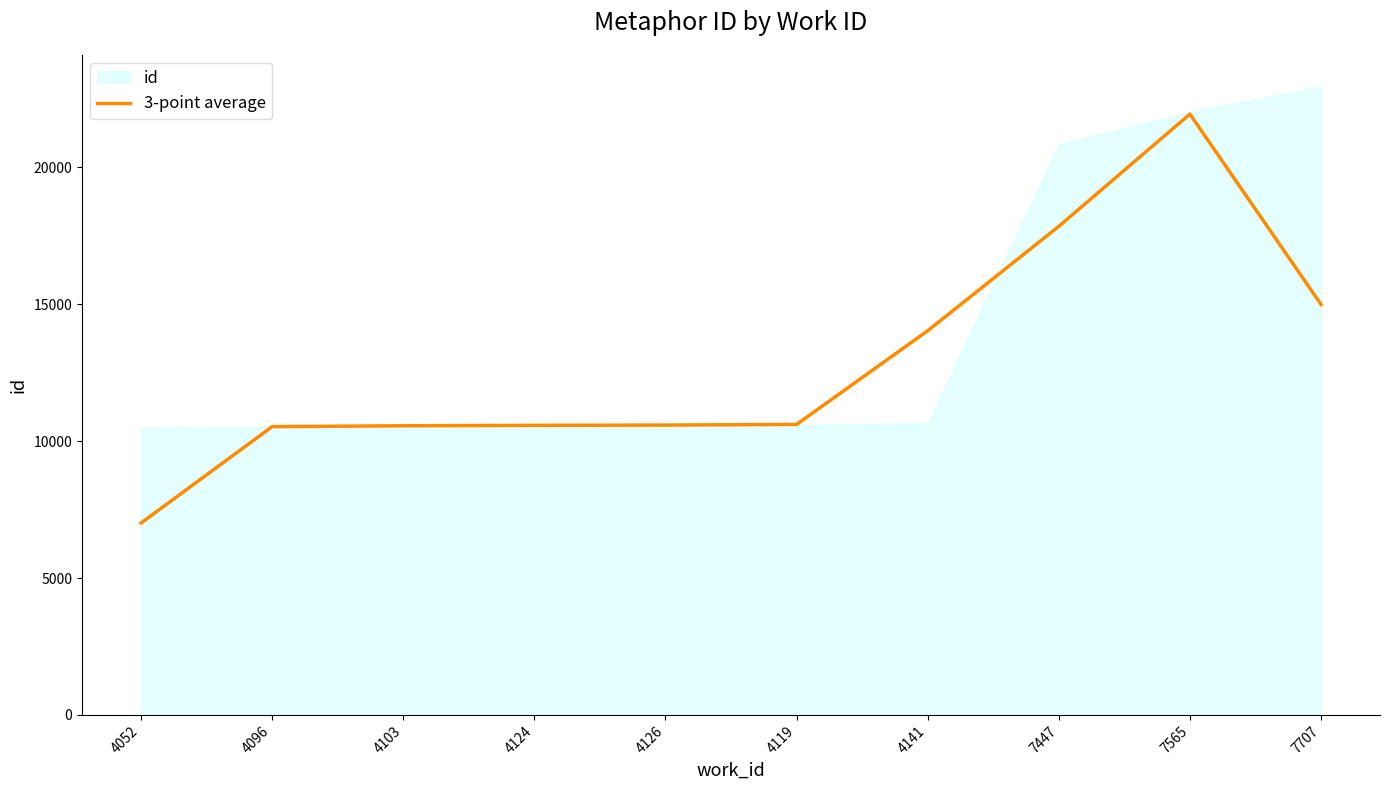

What is the lowest value of the 3-point average series?

7013.0